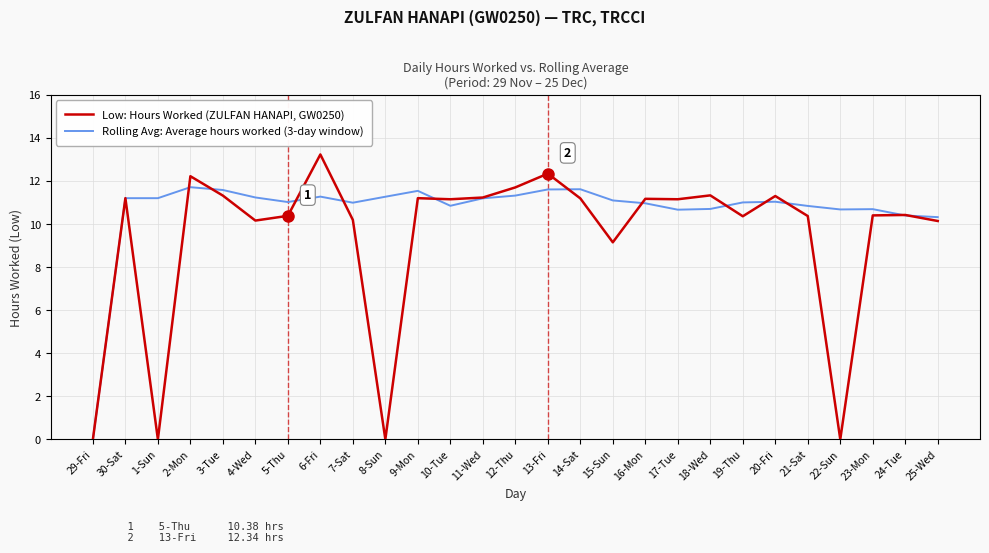

What is the spread (max minus min) of values at 10-Tue?

0.3